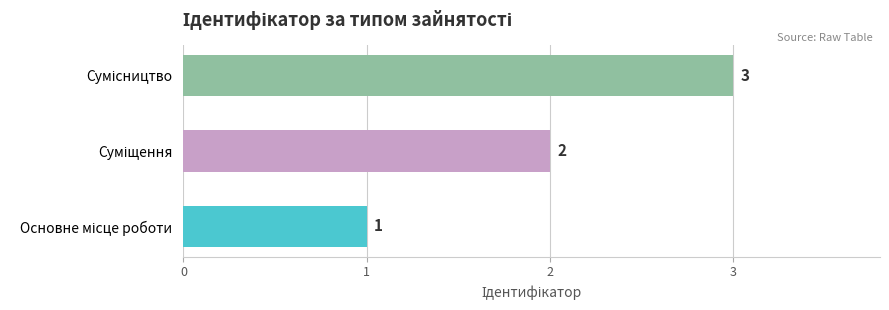

What is the sum of all values?

6